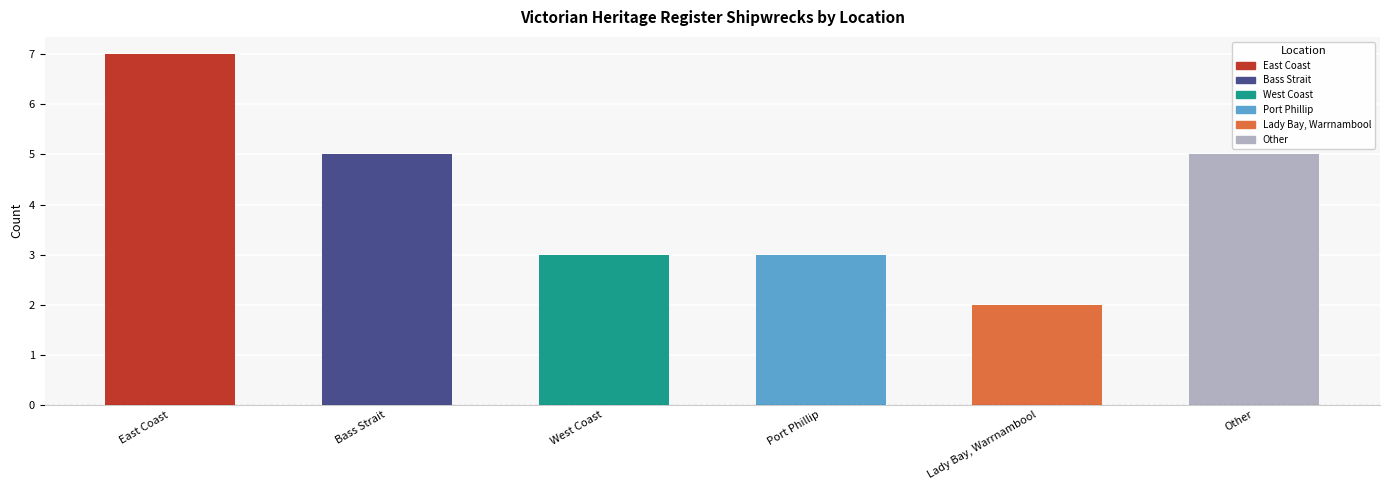

What is the change in value from Port Phillip to Other?

+2